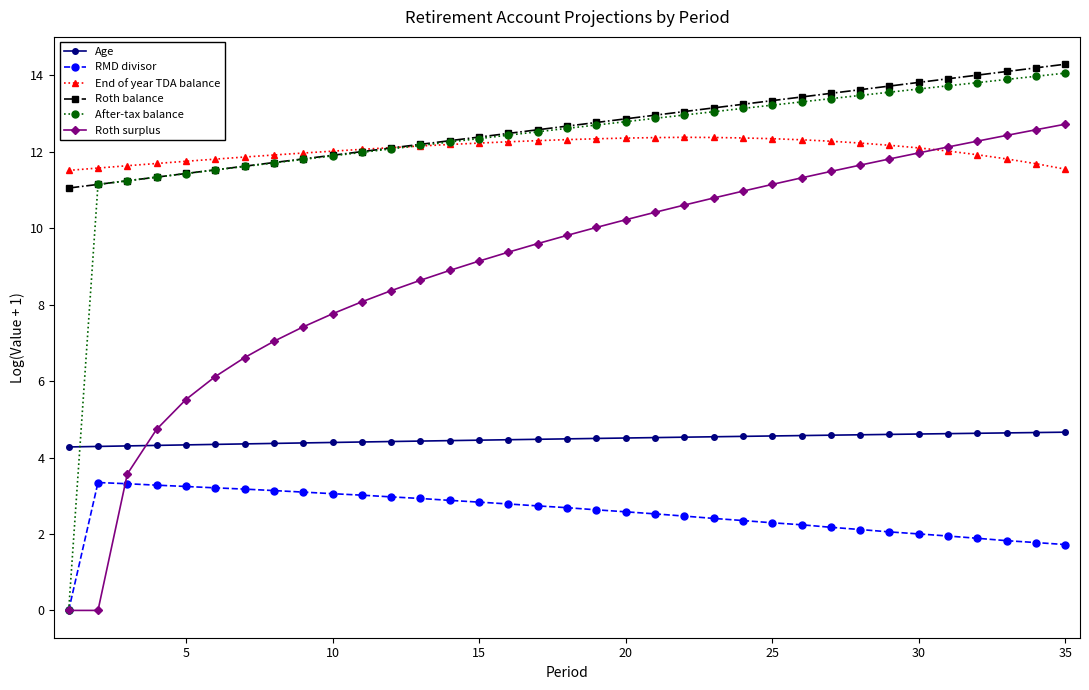

What is the greatest value displayed?

14.3